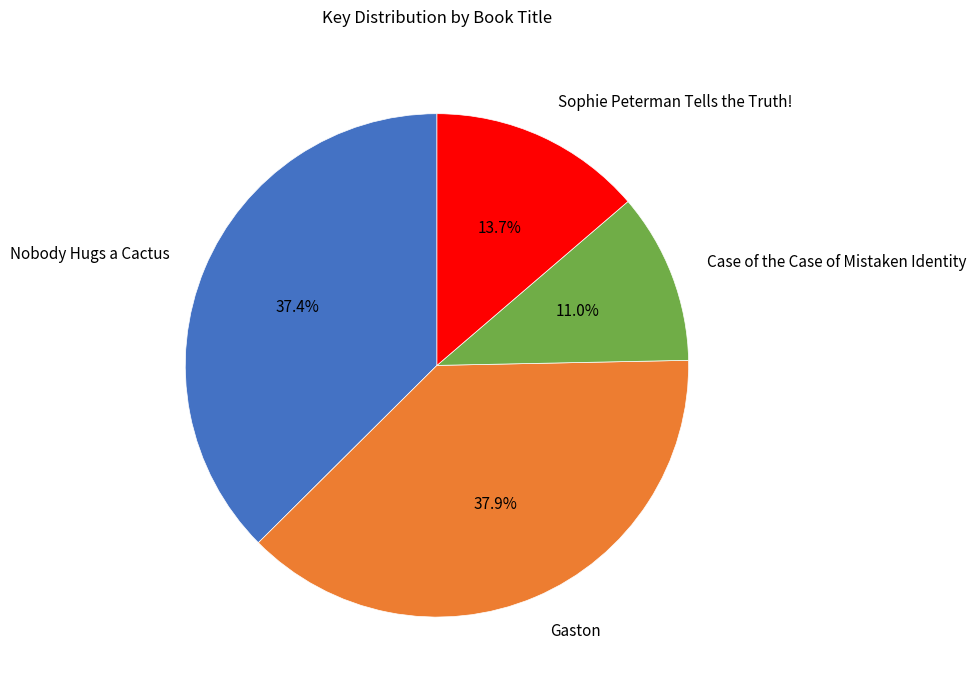

Does any single category account for the majority?

No